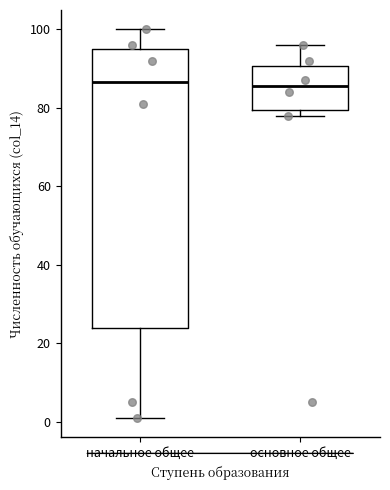

Which box is the tallest, from its lower edge to its upper edge?

начальное общее